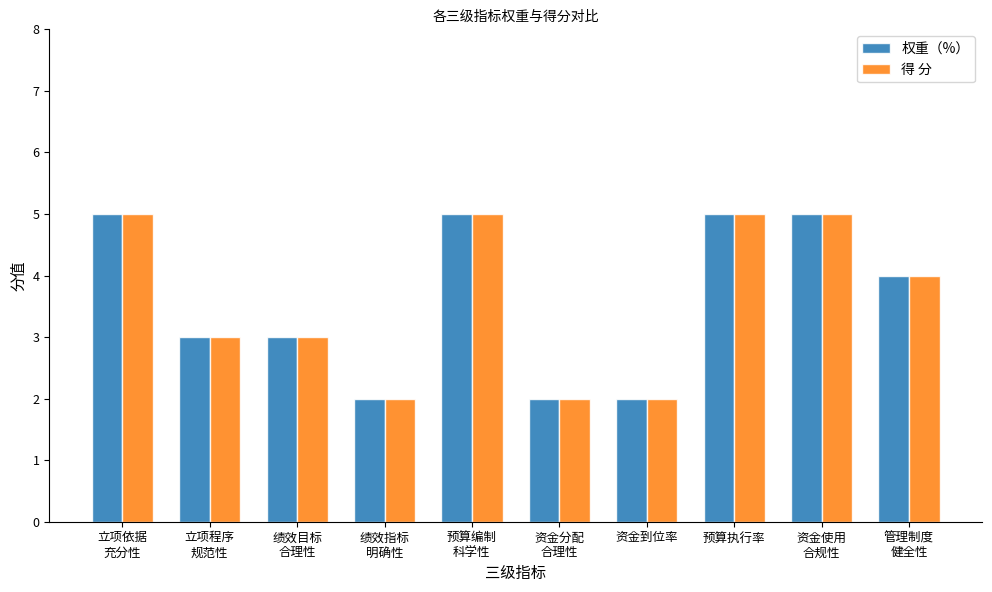

Reading left to right, transcribe all the data shown in this chart.

权重（%）: 5	3	3	2	5	2	2	5	5	4
得 分: 5	3	3	2	5	2	2	5	5	4